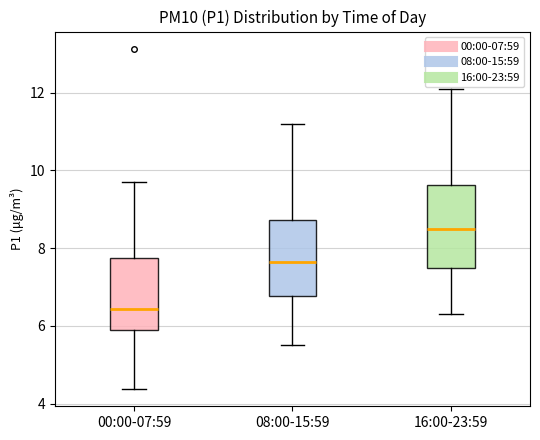

Which box has the lowest median line?

00:00-07:59